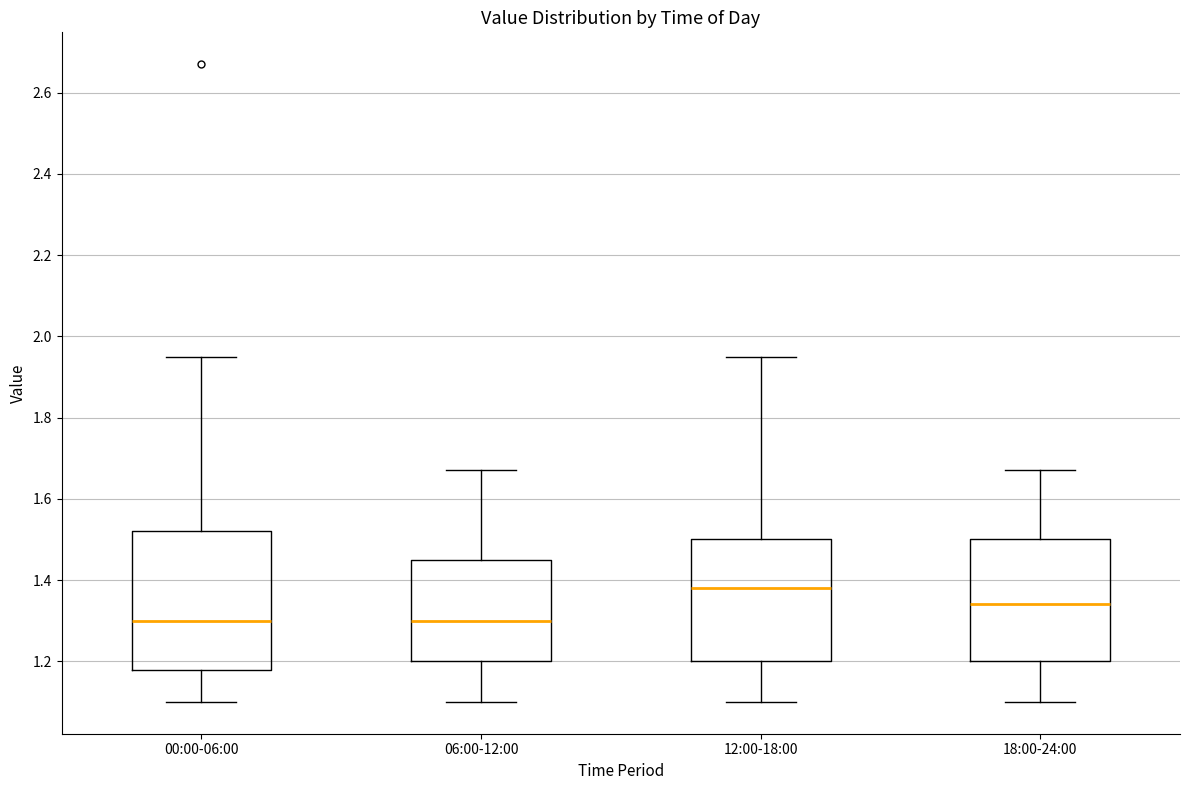

Which box is the tallest, from its lower edge to its upper edge?

00:00-06:00